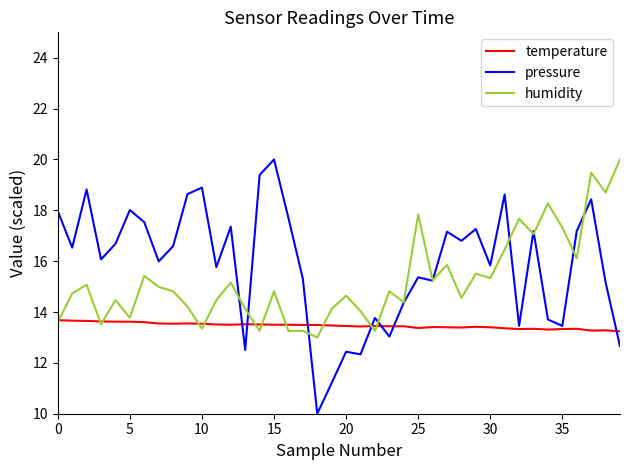

What is the greatest value displayed?

20.0